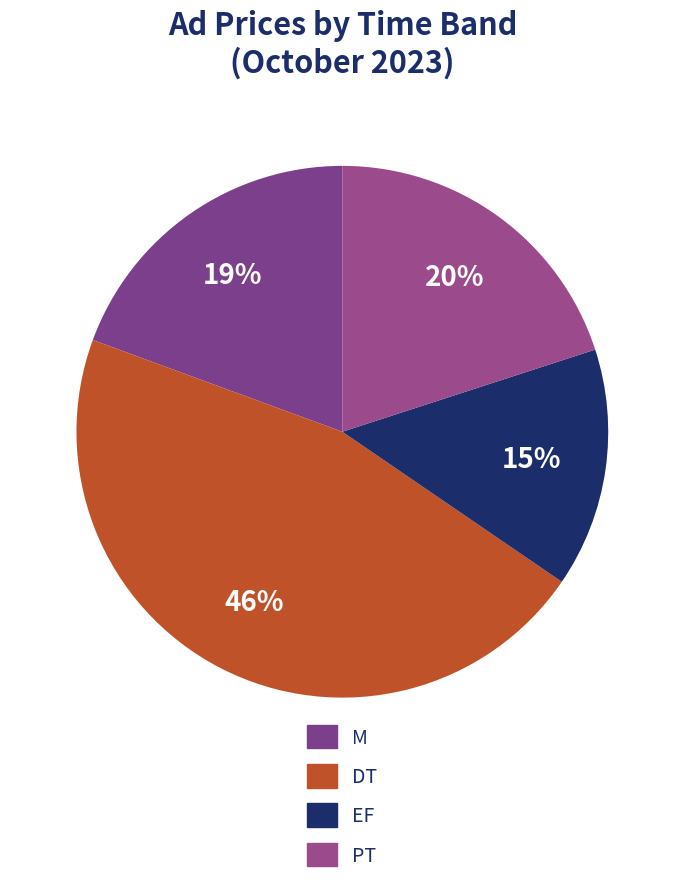

How many segments does this pie chart have?

4